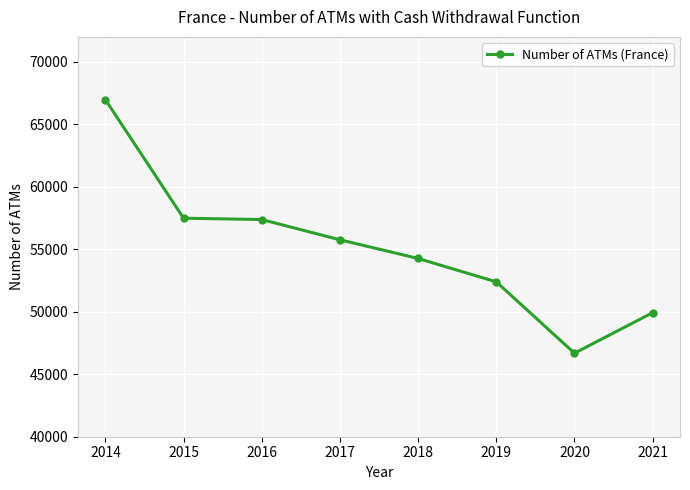

What is the smallest value displayed?

46685